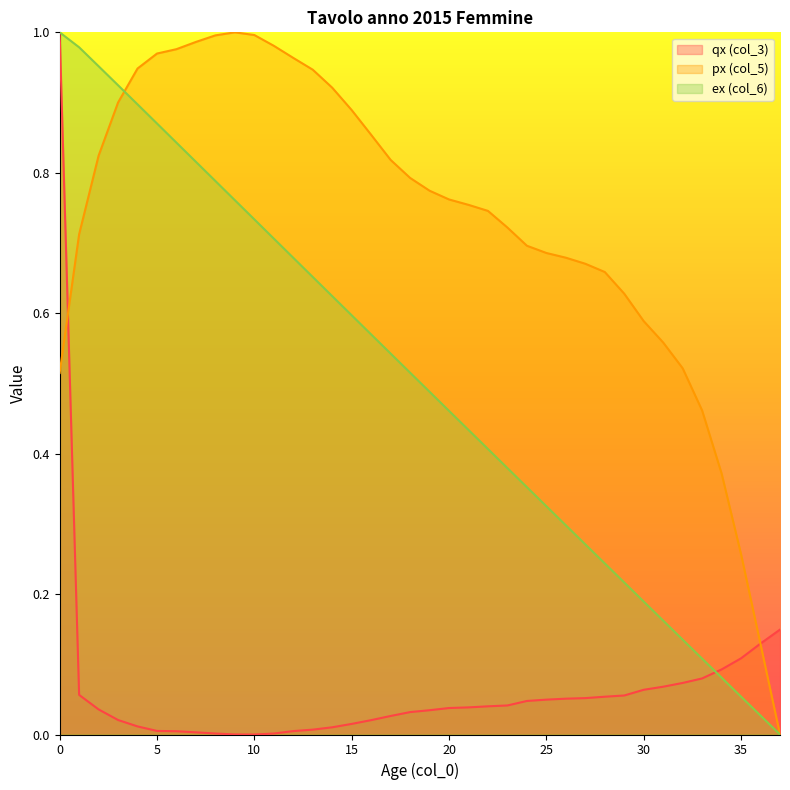

Reading right to left, extract all data points from this chart.

qx (col_3): 37=0.1	36=0.1	35=0.1	34=0.1	33=0.1	32=0.1	31=0.1	30=0.1	29=0.1	28=0.1	27=0.1	26=0.1	25=0.0	24=0.0	23=0.0	22=0.0	21=0.0	20=0.0	19=0.0	18=0.0	17=0.0	16=0.0	15=0.0	14=0.0	13=0.0	12=0.0	11=0.0	10=0.0	9=0.0	8=0.0	7=0.0	6=0.0	5=0.0	4=0.0	3=0.0	2=0.0	1=0.1	0=1.0
px (col_5): 37=0.0	36=0.1	35=0.3	34=0.4	33=0.5	32=0.5	31=0.6	30=0.6	29=0.6	28=0.7	27=0.7	26=0.7	25=0.7	24=0.7	23=0.7	22=0.7	21=0.8	20=0.8	19=0.8	18=0.8	17=0.8	16=0.9	15=0.9	14=0.9	13=0.9	12=1.0	11=1.0	10=1.0	9=1.0	8=1.0	7=1.0	6=1.0	5=1.0	4=0.9	3=0.9	2=0.8	1=0.7	0=0.5
ex (col_6): 37=0.0	36=0.0	35=0.1	34=0.1	33=0.1	32=0.1	31=0.2	30=0.2	29=0.2	28=0.2	27=0.3	26=0.3	25=0.3	24=0.4	23=0.4	22=0.4	21=0.4	20=0.5	19=0.5	18=0.5	17=0.5	16=0.6	15=0.6	14=0.6	13=0.7	12=0.7	11=0.7	10=0.7	9=0.8	8=0.8	7=0.8	6=0.8	5=0.9	4=0.9	3=0.9	2=1.0	1=1.0	0=1.0